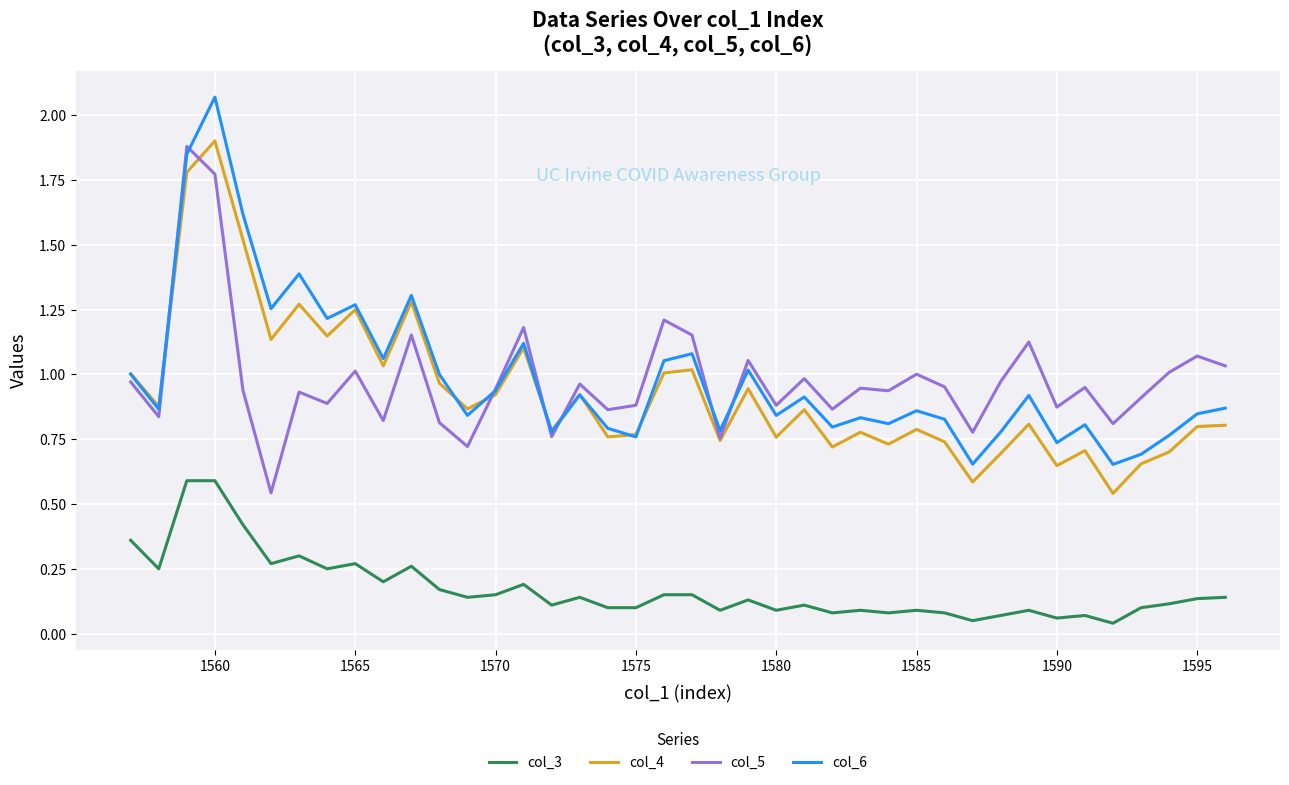

True or false: col_3 and col_4 intersect in this chart.

False